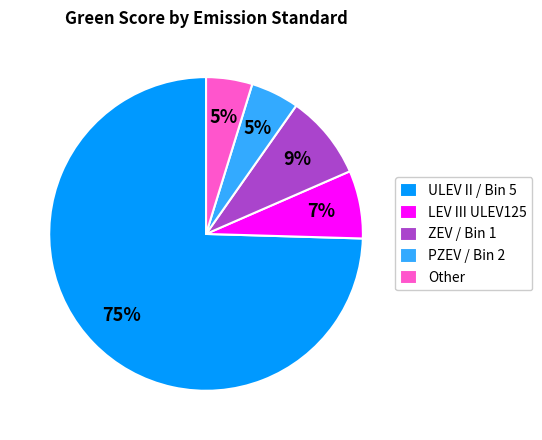

Is the sum of ULEV II / Bin 5 and Other greater than half?

Yes